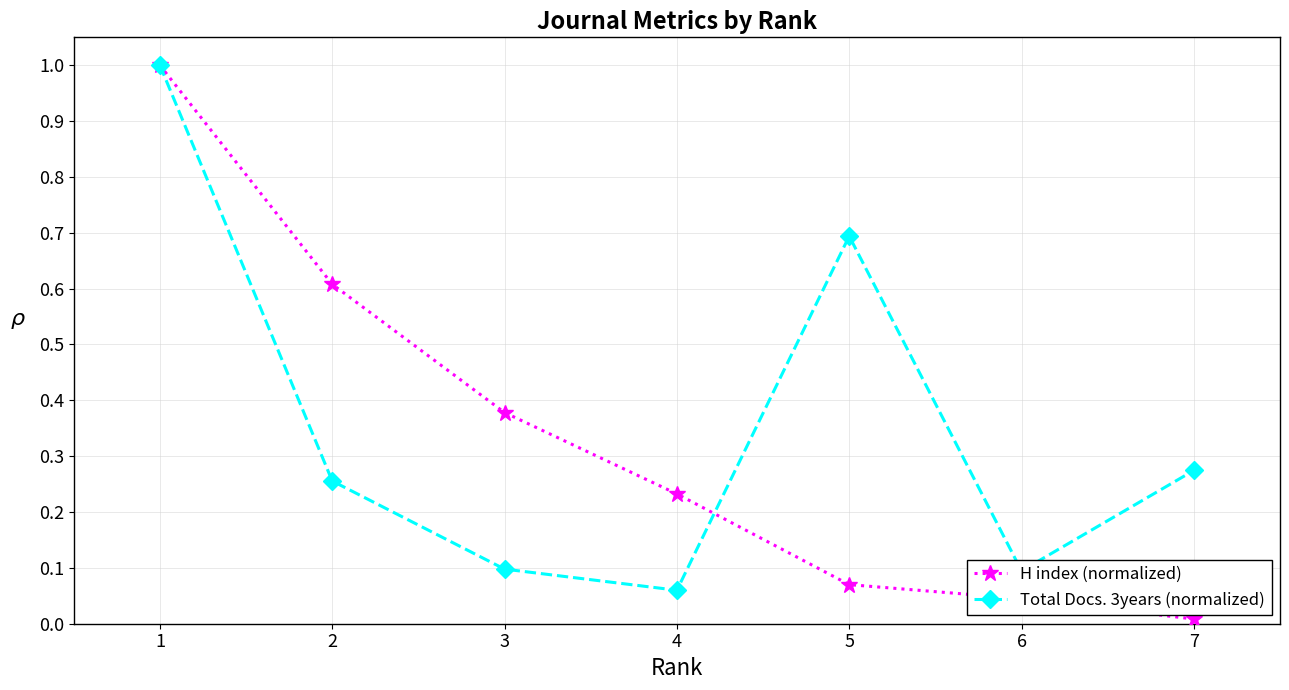

Which label corresponds to the smallest value in the chart?

7